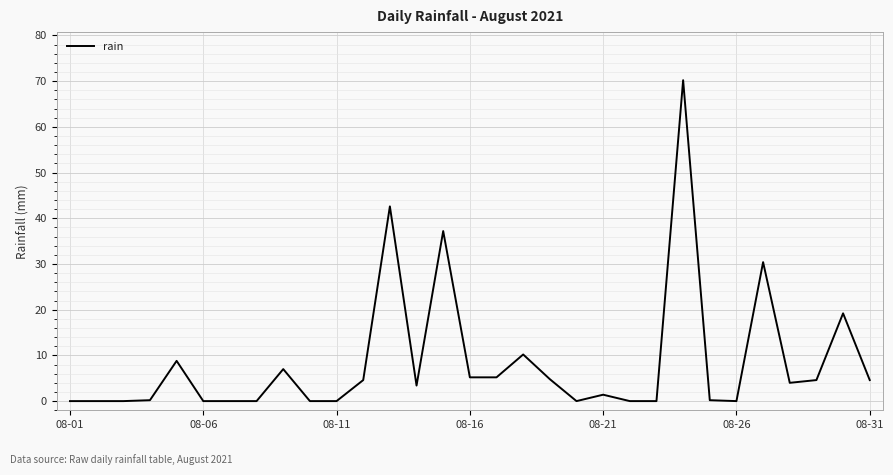

What is the difference between the maximum and minimum values?

70.2